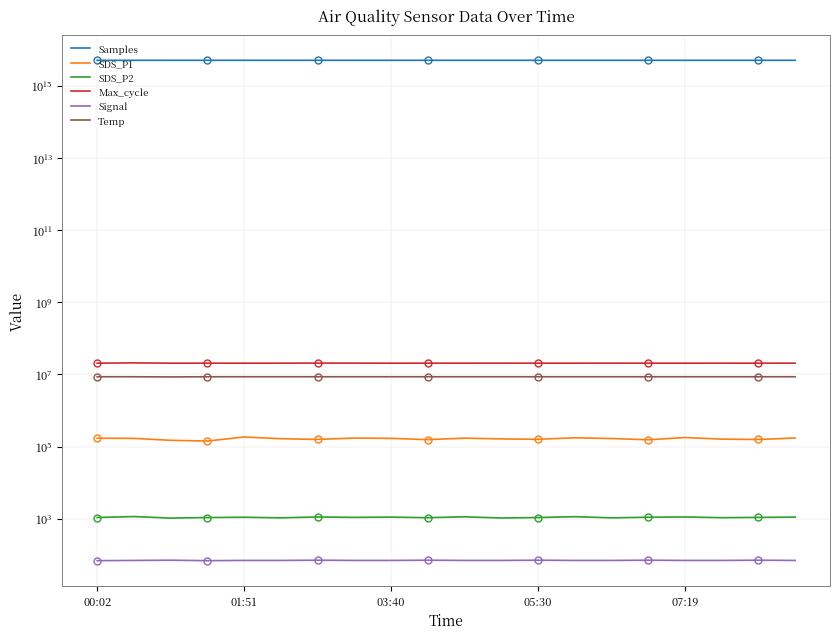

At 03:40, list the series in order from largest to smallest.

Samples, Max_cycle, Temp, SDS_P1, SDS_P2, Signal